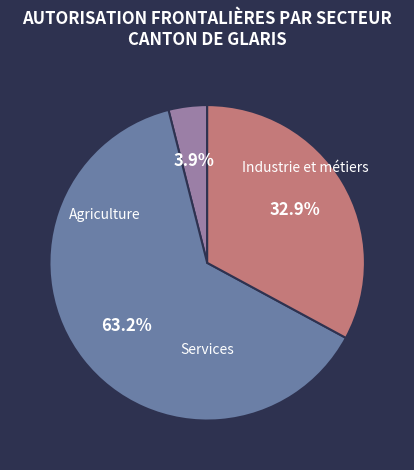

To the nearest percent, what is the average slice percentage?

33%